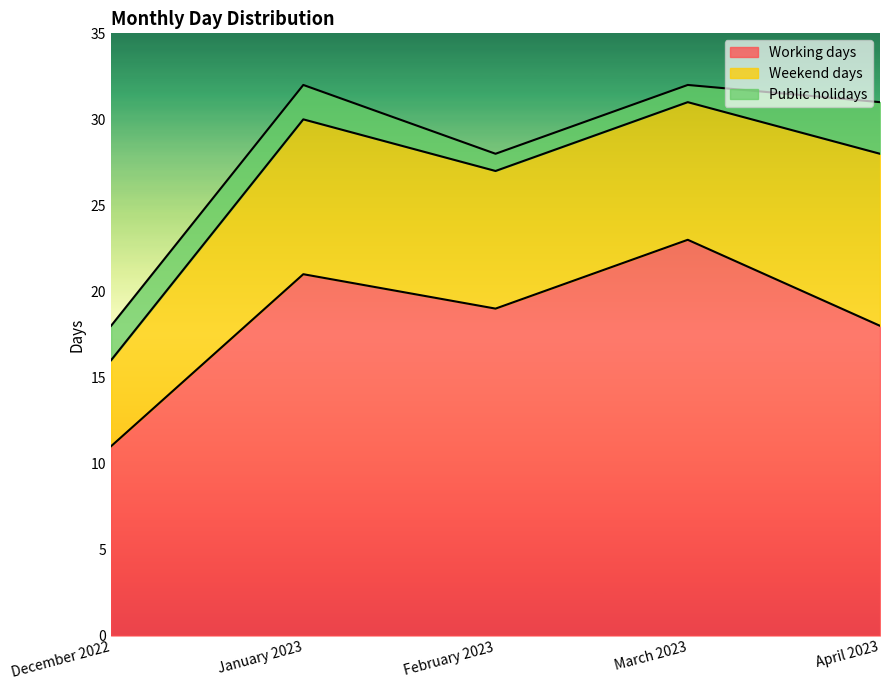

True or false: Weekend days and Working days cross at least once.

False